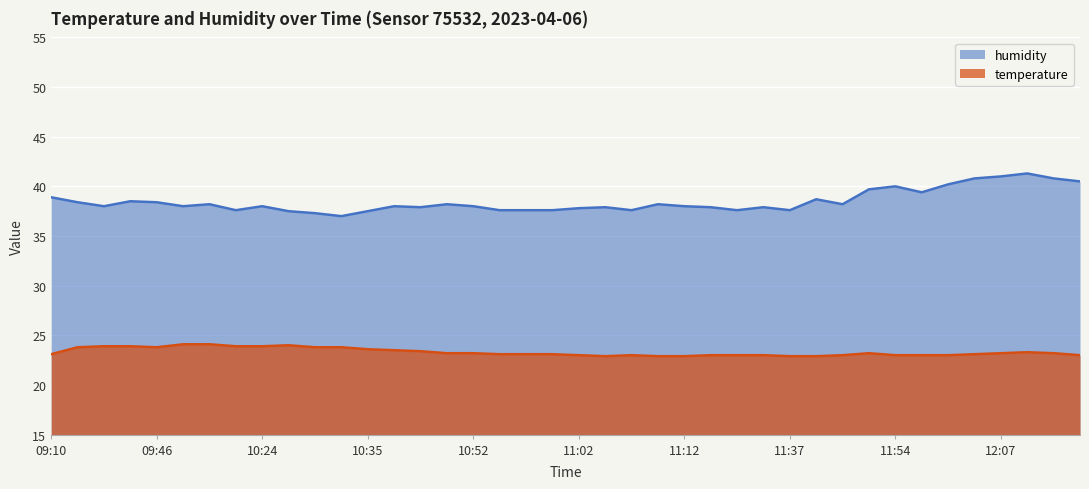

Between 11:07 and 11:44, which series saw the biggest shift?

humidity